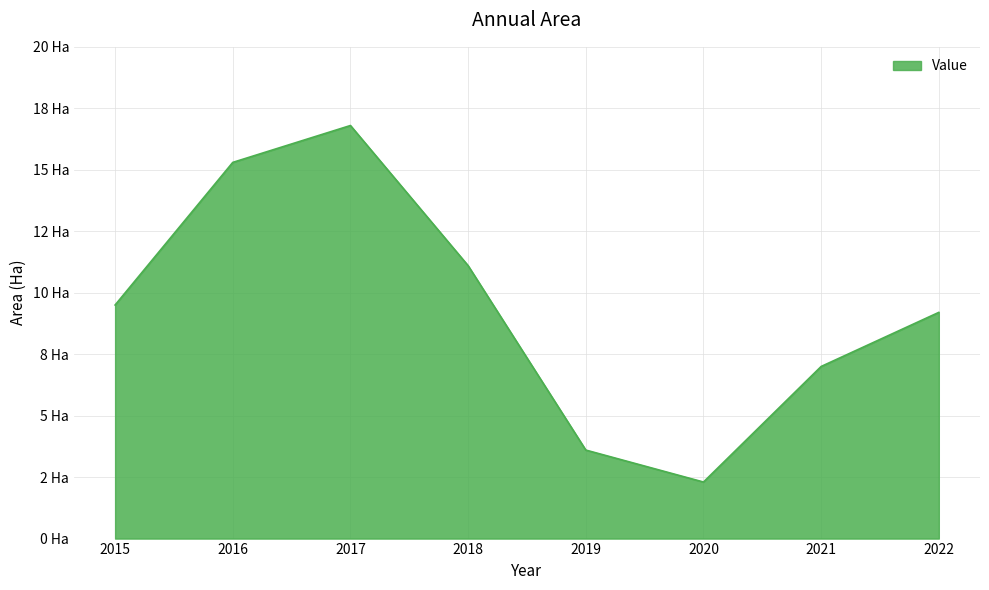

True or false: the data has more than 2 interior local peaks.

False